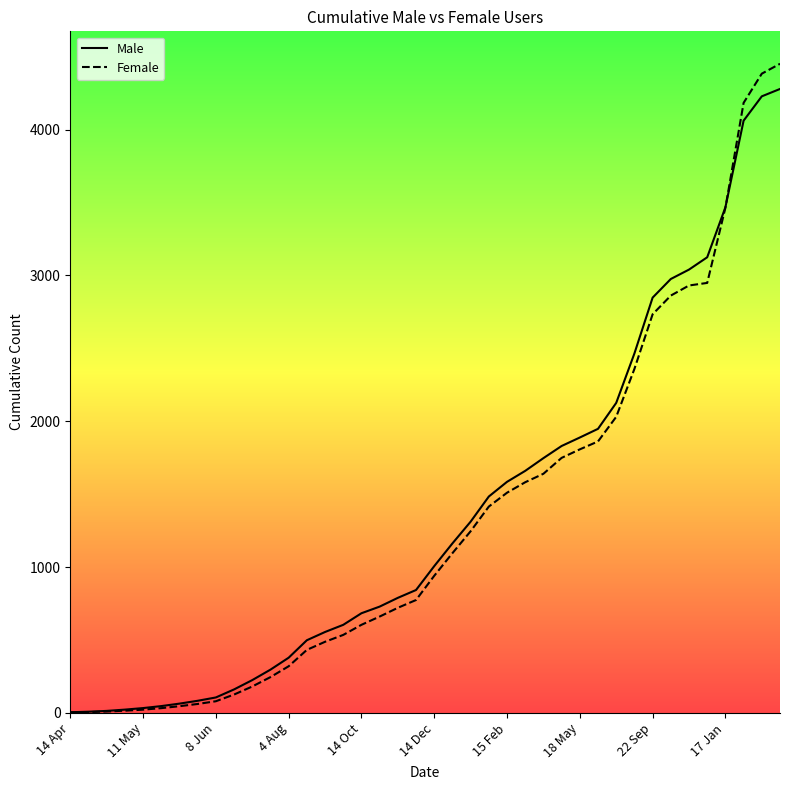

How many lines are shown in the chart?

2